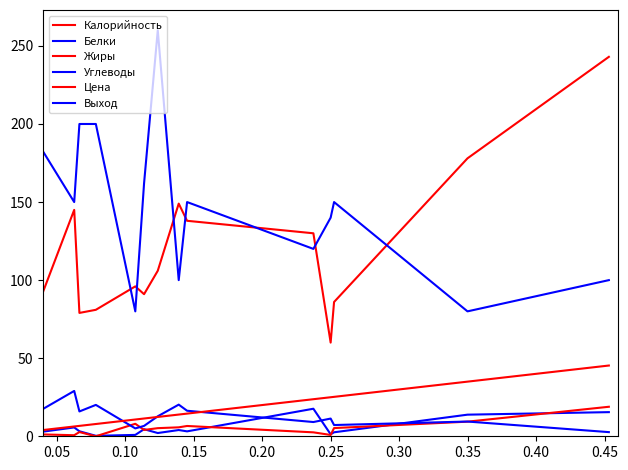

What is the value of the Углеводы point at the 18th from the left?

9.1